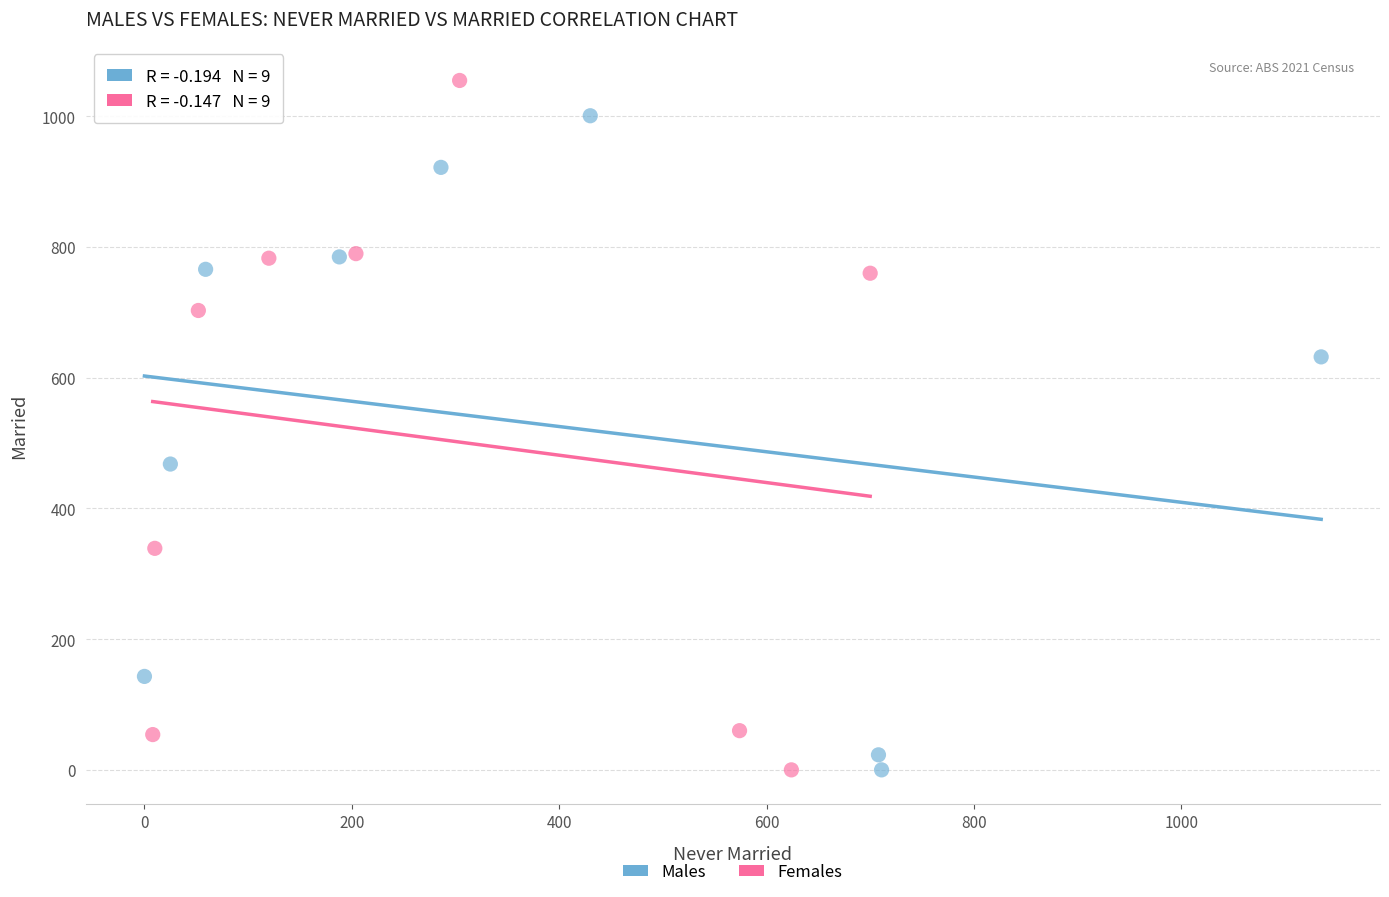

Which series has the largest Y range (max minus min)?

Females